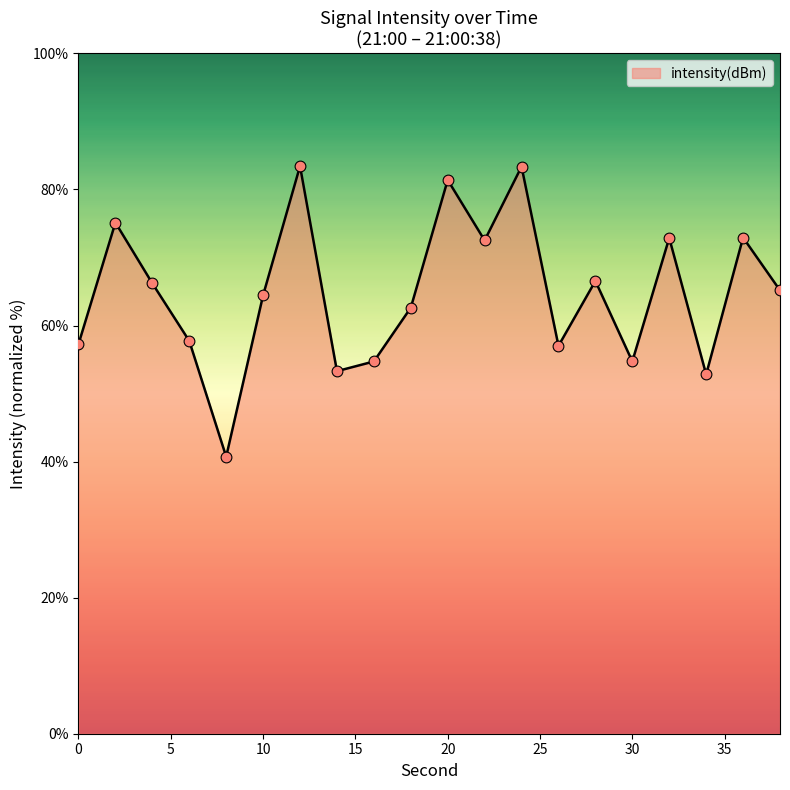

What is the difference between the maximum and minimum values?

42.7